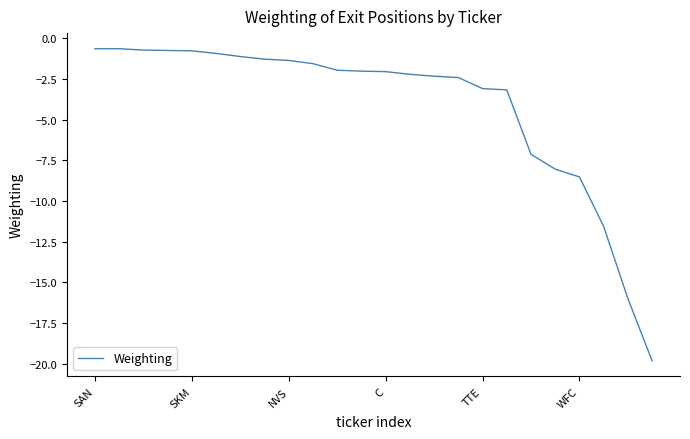

What is the minimum value shown in the chart?

-19.8